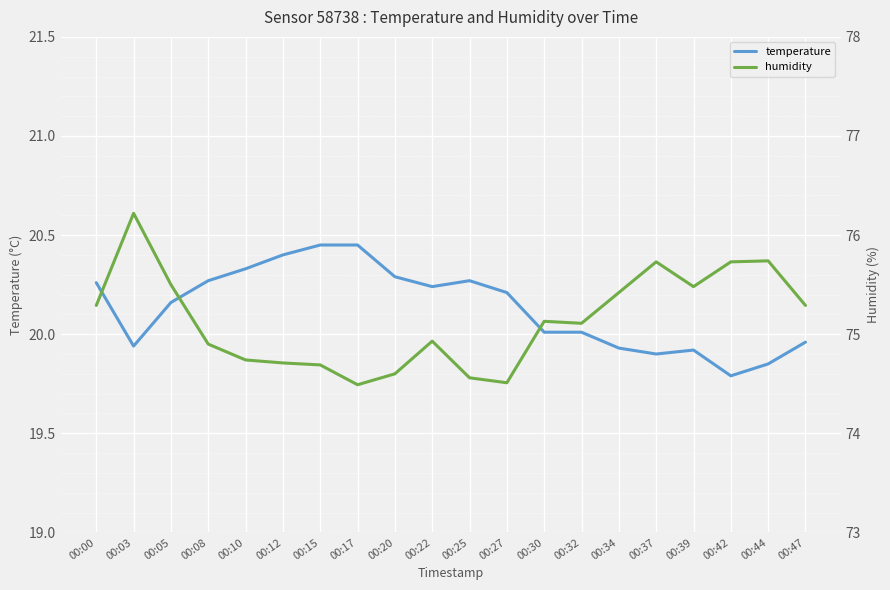

How many distinct data groups are displayed?

2